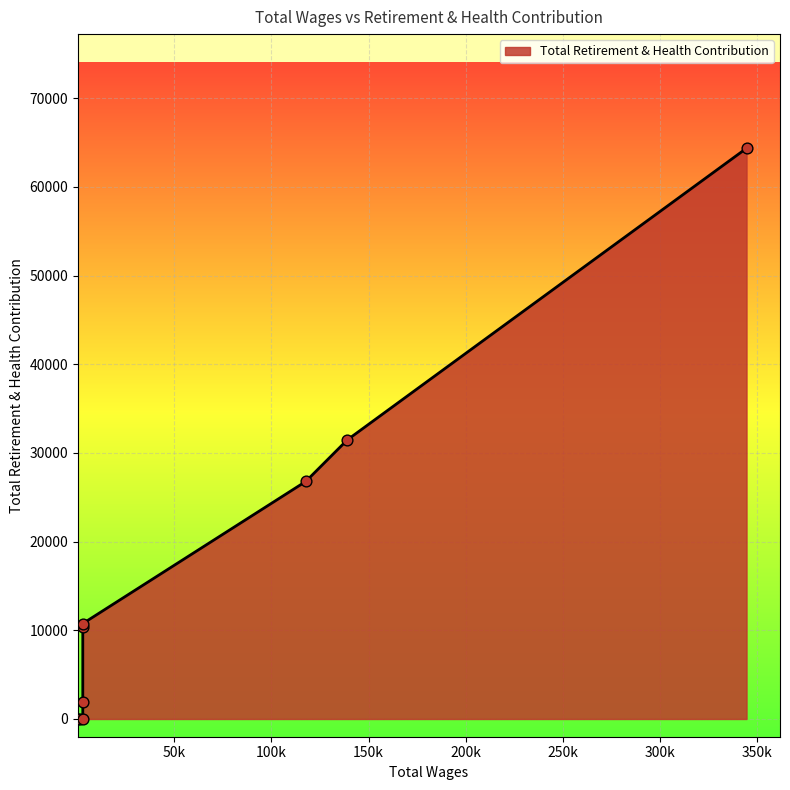

Which has a higher value, 2880.0 or 2880.0?

2880.0